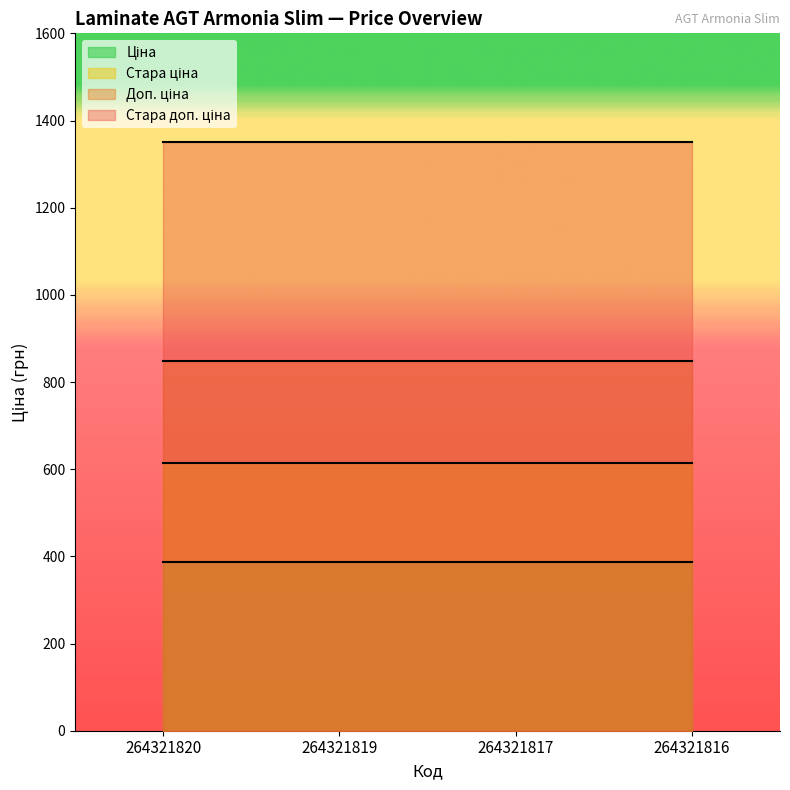

Rank the series by their average value, from lowest to highest.

Ціна, Стара ціна, Доп. ціна, Стара доп. ціна